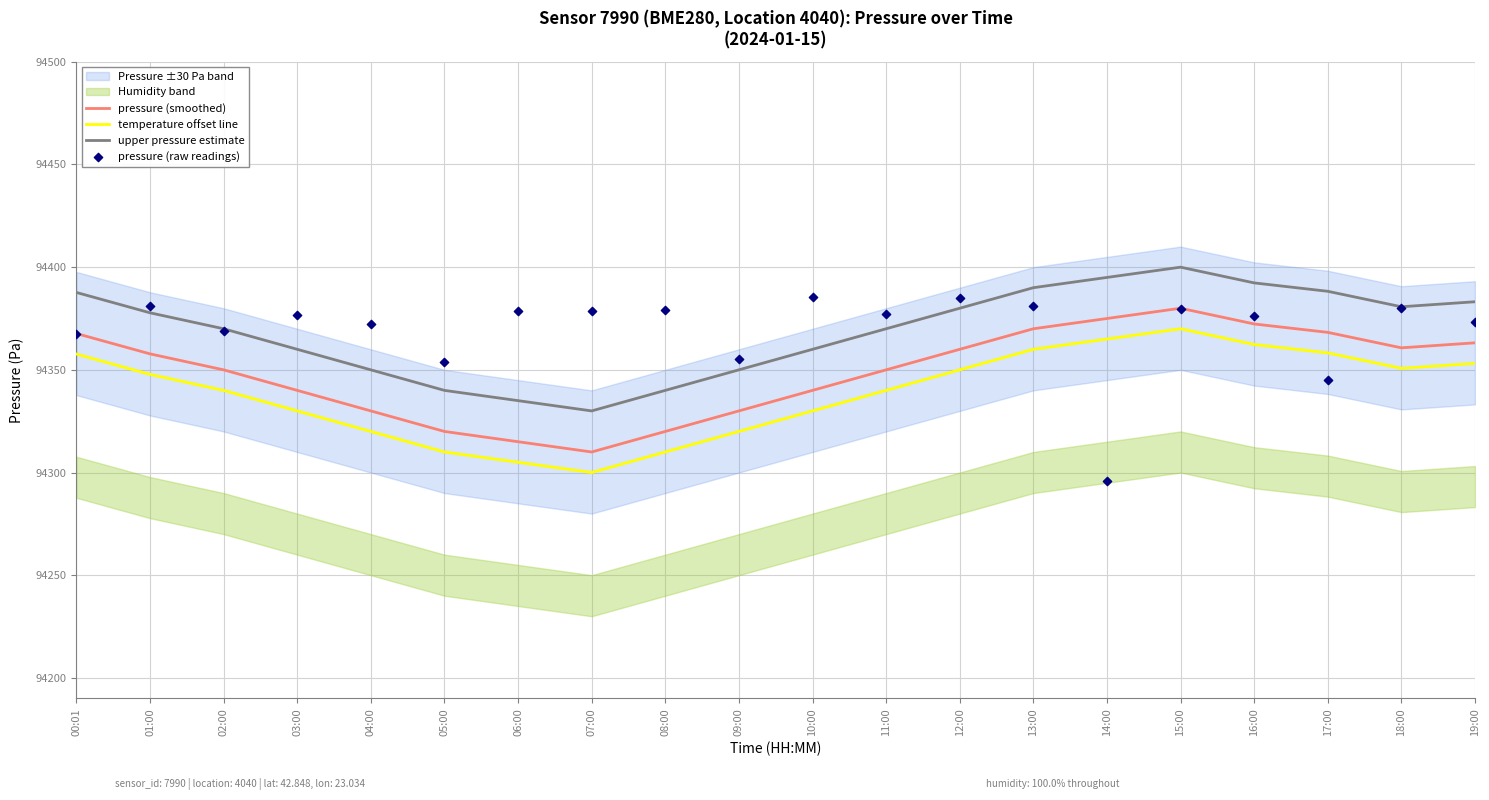

At which category is the sum across all series the highest?

15:00